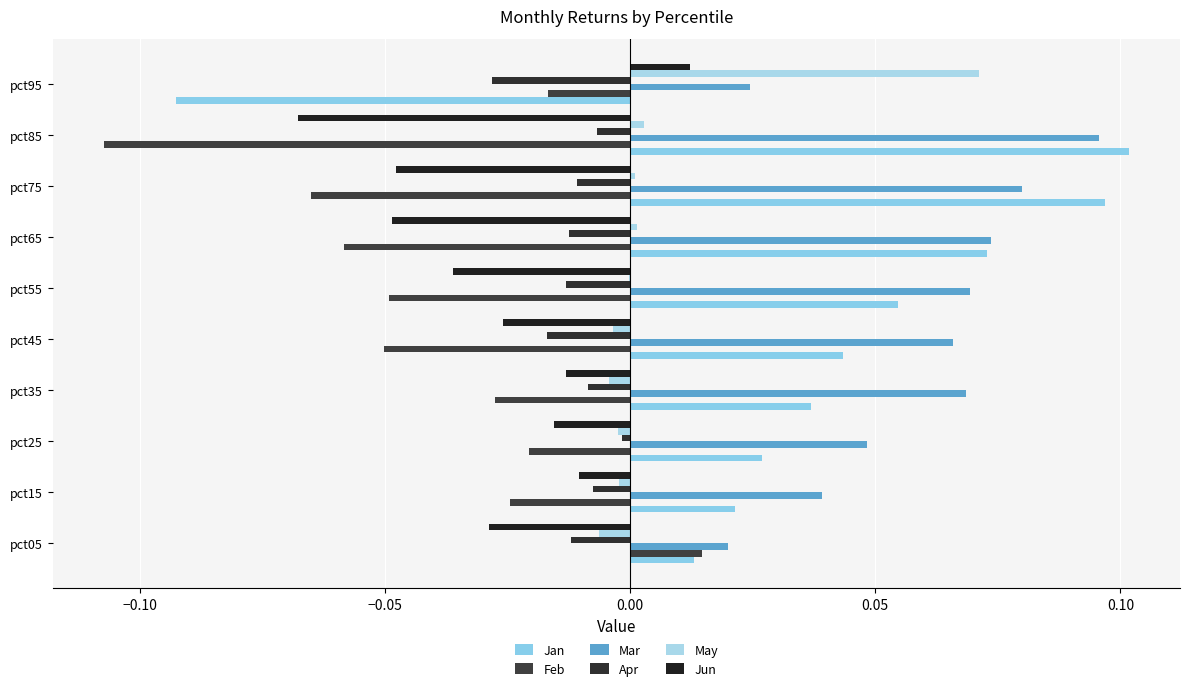

Which series has the widest spread of values?

Jan